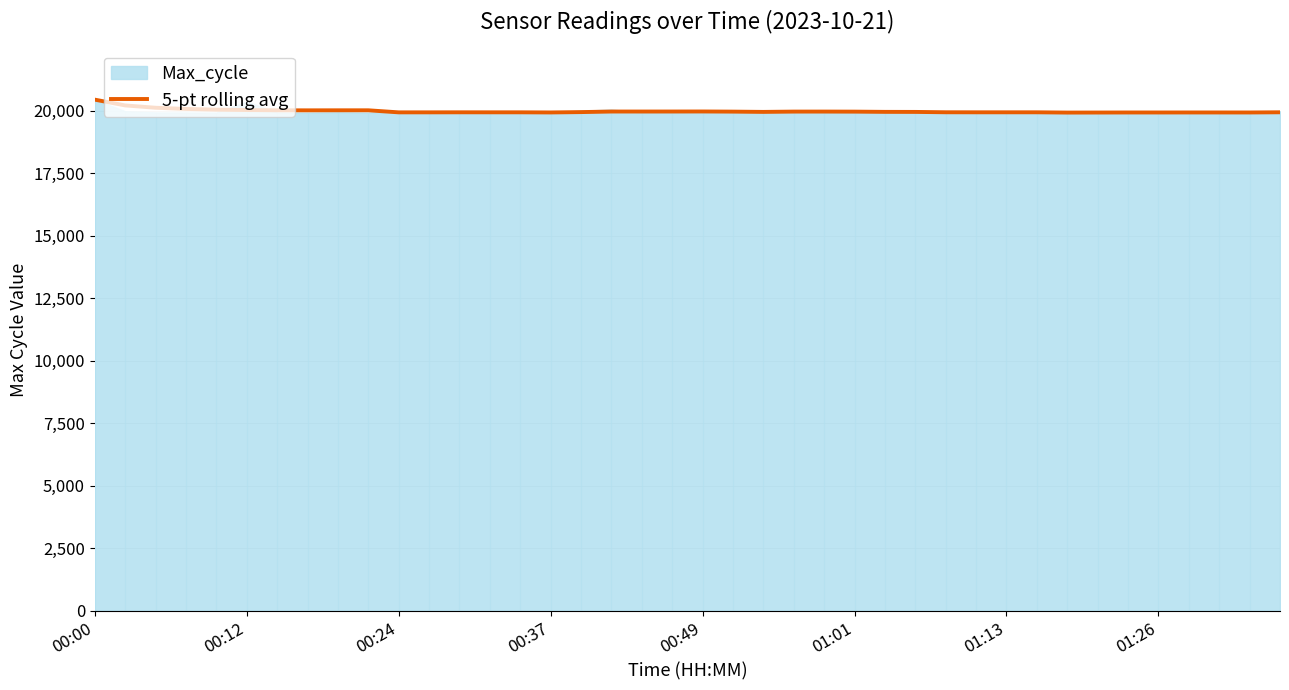

At which label is the value closest to 20179?

00:12